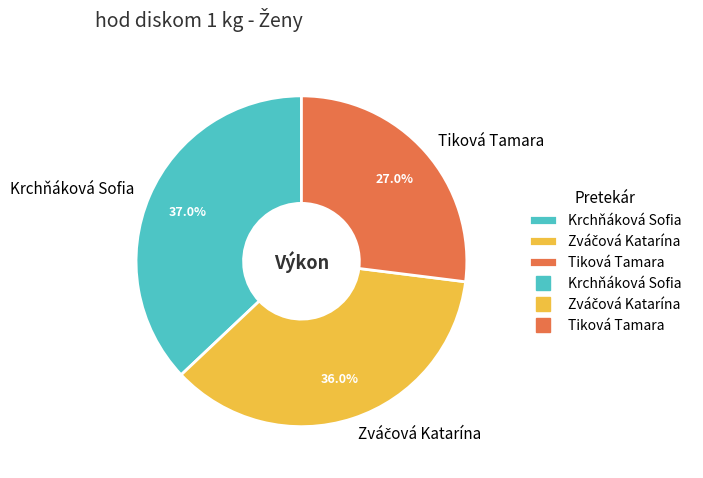

Does Tiková Tamara represent more than half of the total?

No